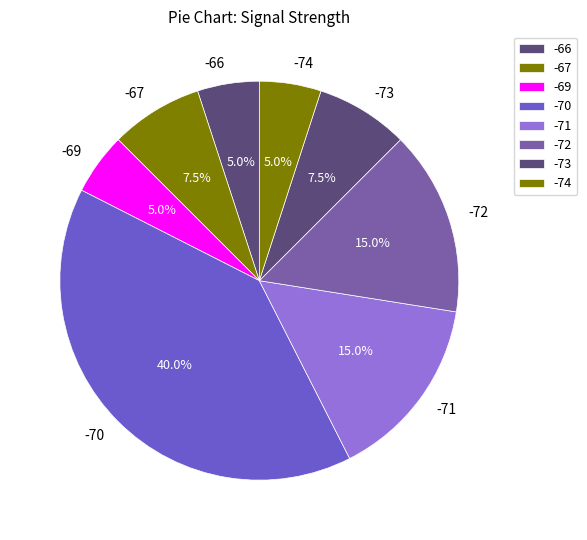

Does -67 represent more than half of the total?

No